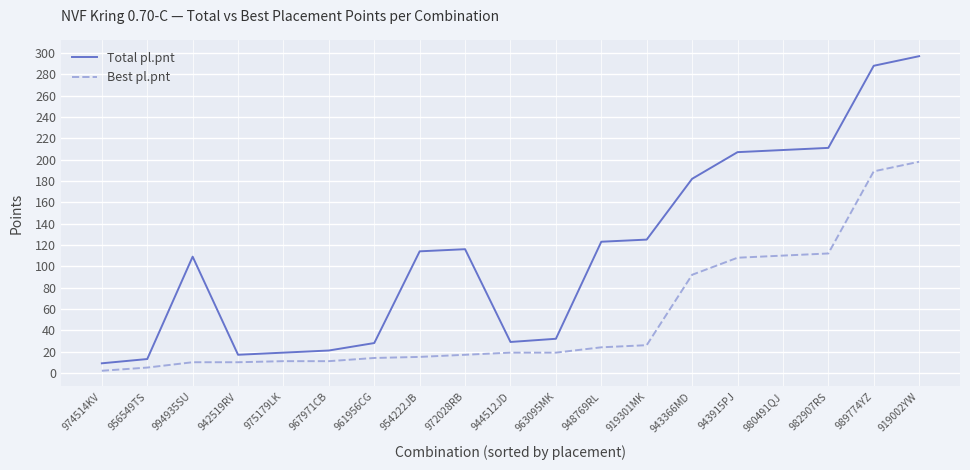

The value of Total pl.pnt at 967971CB is 31. True or false?

False